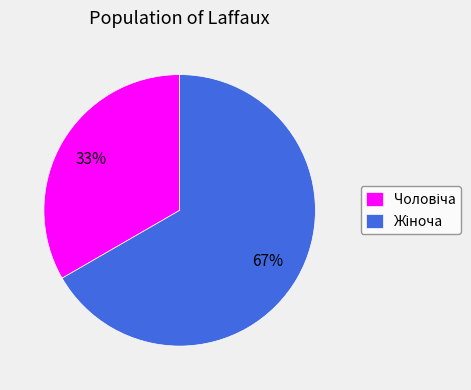

Is there any slice that represents more than half of the pie?

Yes